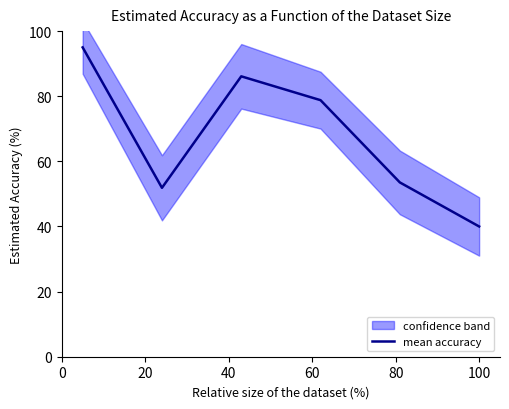

What is the highest value of the mean accuracy series?

95.0